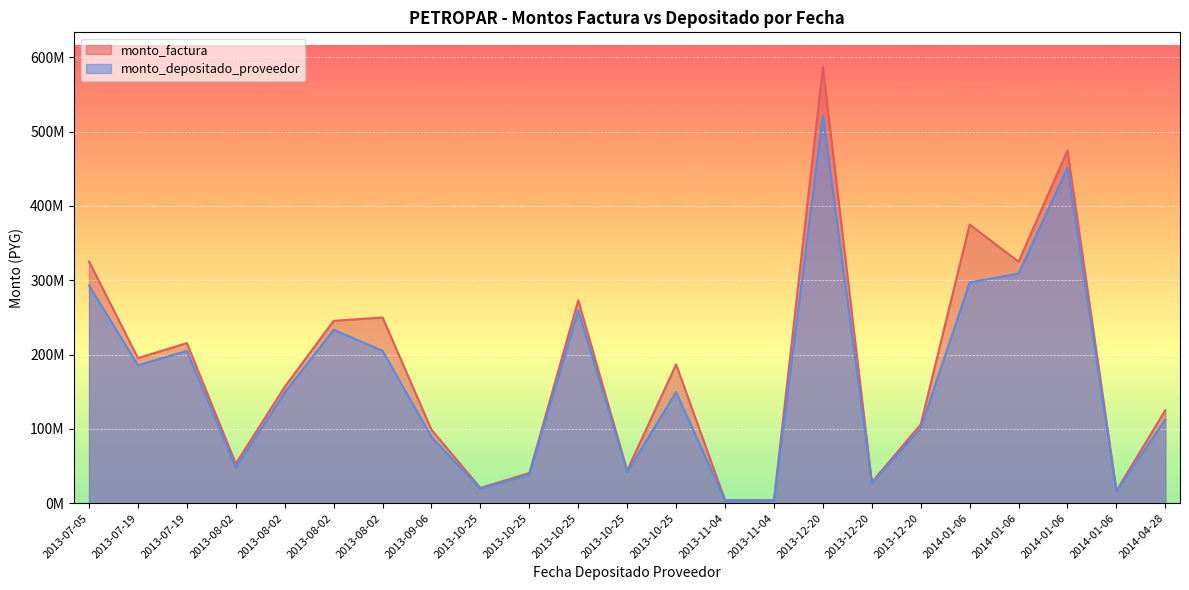

Which series has the largest range (max minus min)?

monto_factura